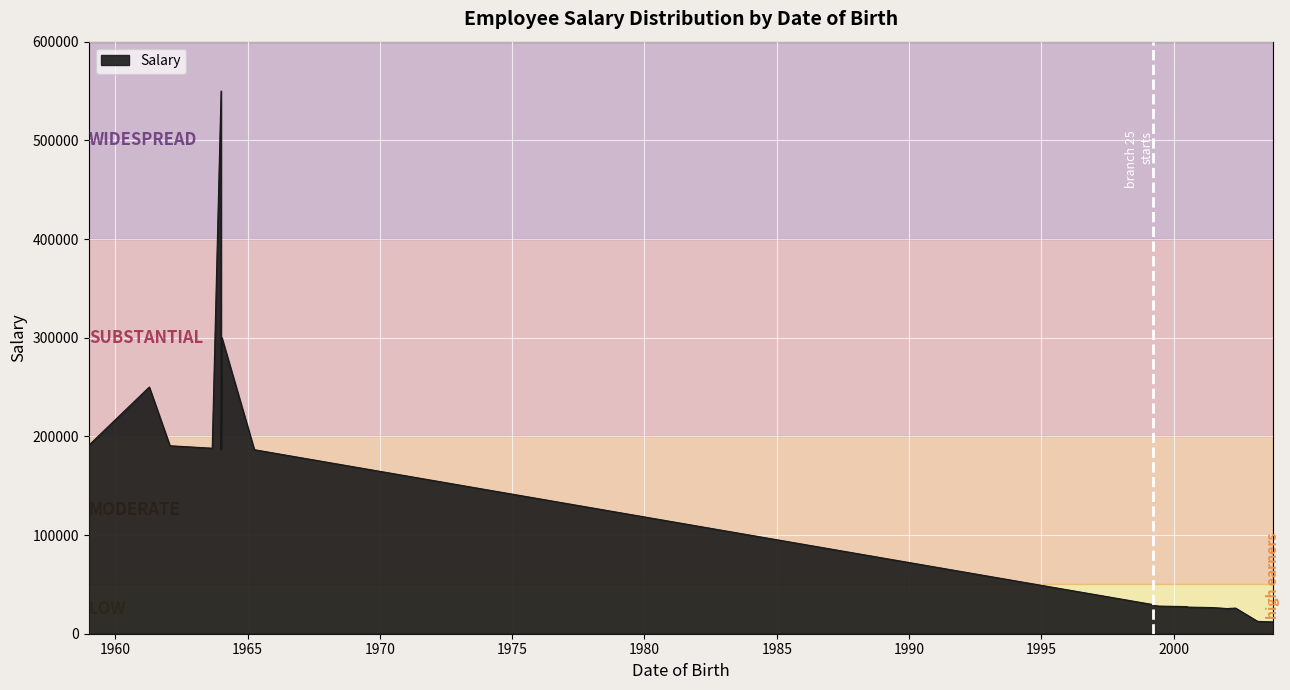

Is the value of Salary at 1964-01-01 greater than the value of Item Branch at 1999-04-10?

Yes